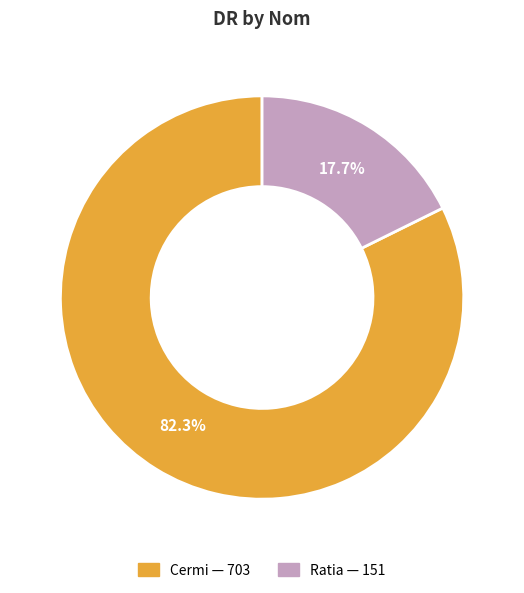

What is the smallest slice in the pie chart?

Ratia